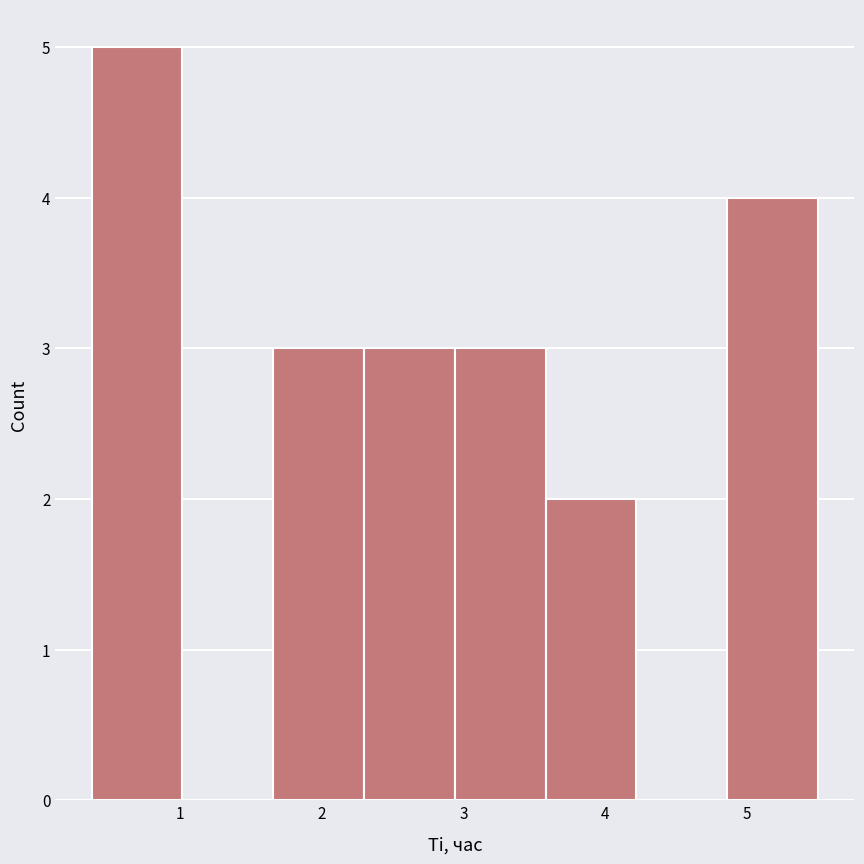

Reading left to right, list every bar in this chart as the range it spans on the x-axis followed by its height. Neither the bar edges nor the heights are printed on the chart, so give them approximately, as read against the axes.

0.38 to 1.02: 5
1.02 to 1.66: 0
1.66 to 2.30: 3
2.30 to 2.94: 3
2.94 to 3.58: 3
3.58 to 4.22: 2
4.22 to 4.86: 0
4.86 to 5.50: 4